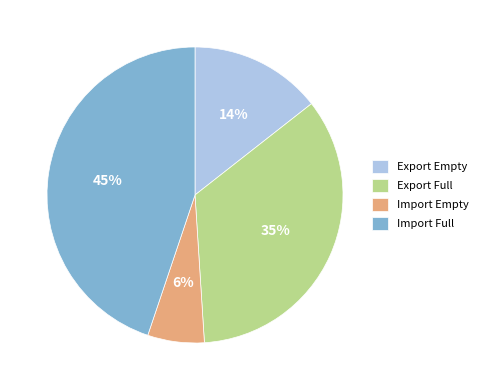

True or false: Export Full accounts for 24% of the total.

False